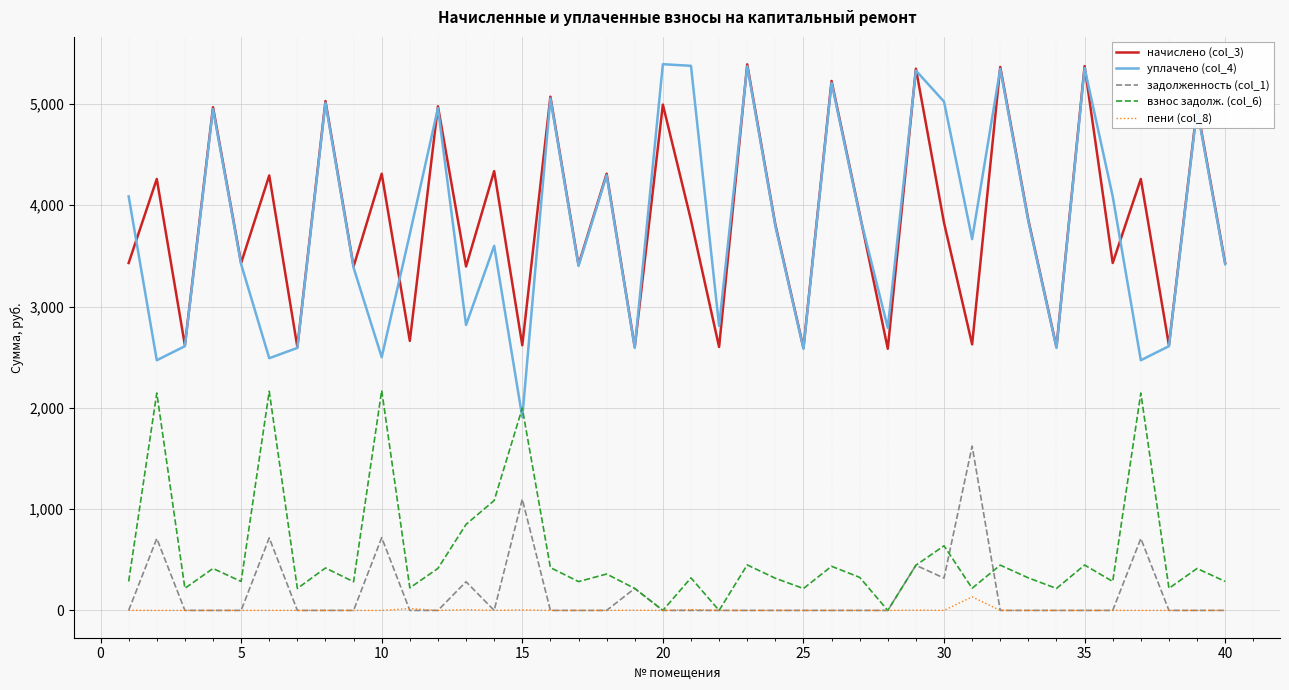

Which series has the largest range (max minus min)?

уплачено (col_4)